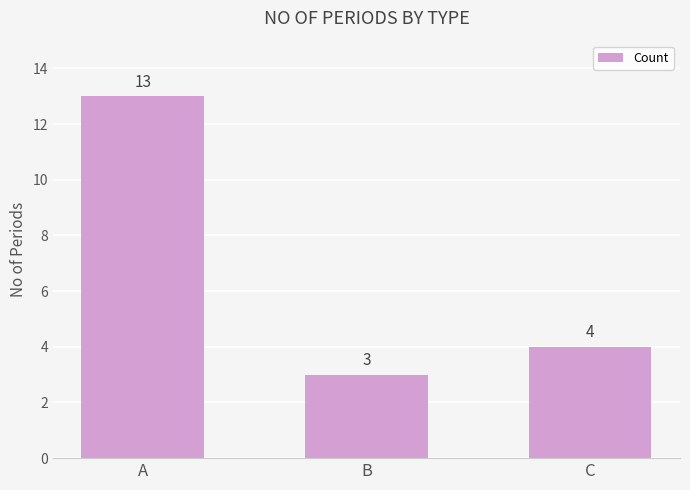

Reading left to right, list all the values displayed in this chart.

13	3	4